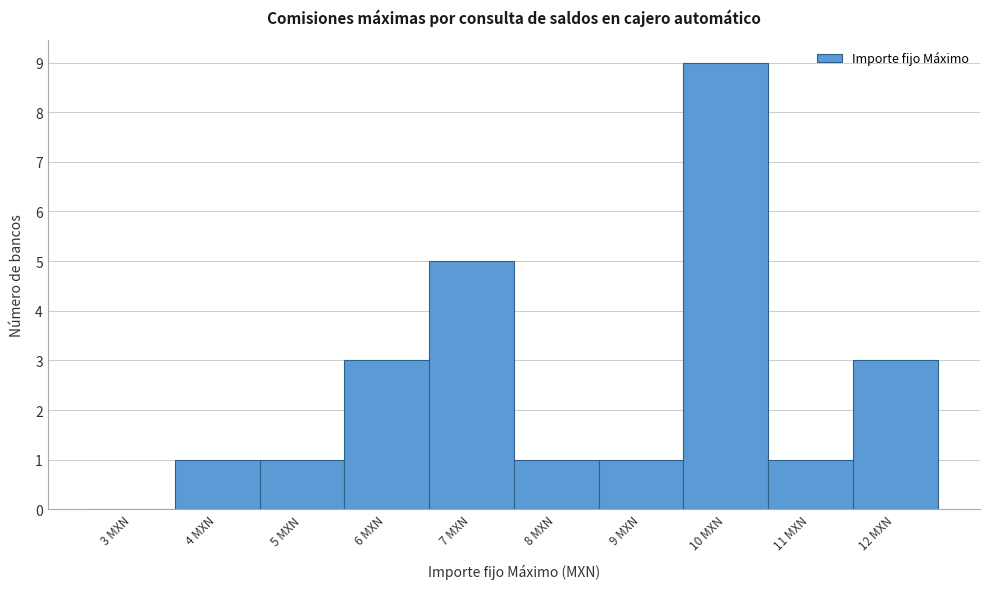

Reading left to right, what are all the values shown in this chart?

3 MXN=0	4 MXN=1	5 MXN=1	6 MXN=3	7 MXN=5	8 MXN=1	9 MXN=1	10 MXN=9	11 MXN=1	12 MXN=3